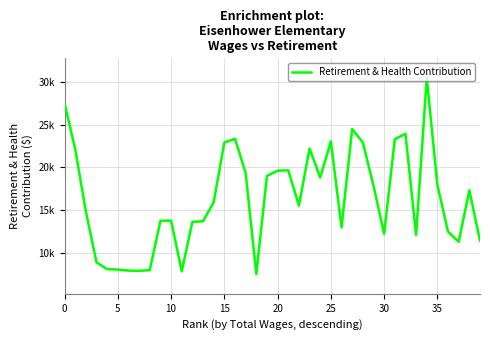

What is the difference between the maximum and minimum values?

23031